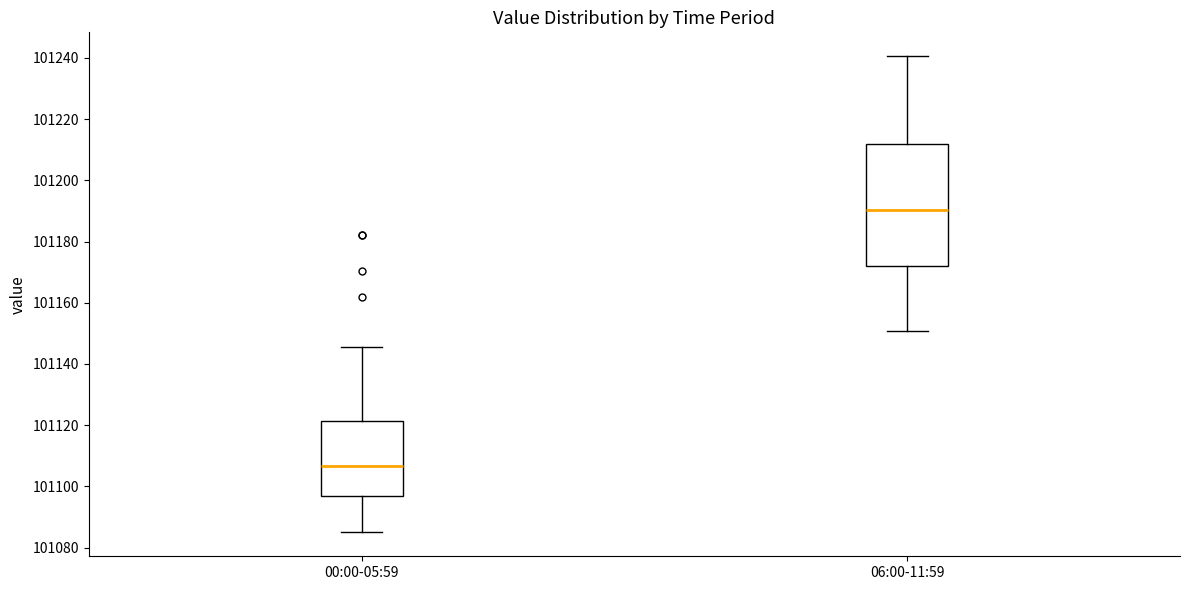

Where does the lower whisker of the box for 06:00-11:59 end on the y-axis? The values are not printed on the chart, so give them approximately, as read against the axis.

101150